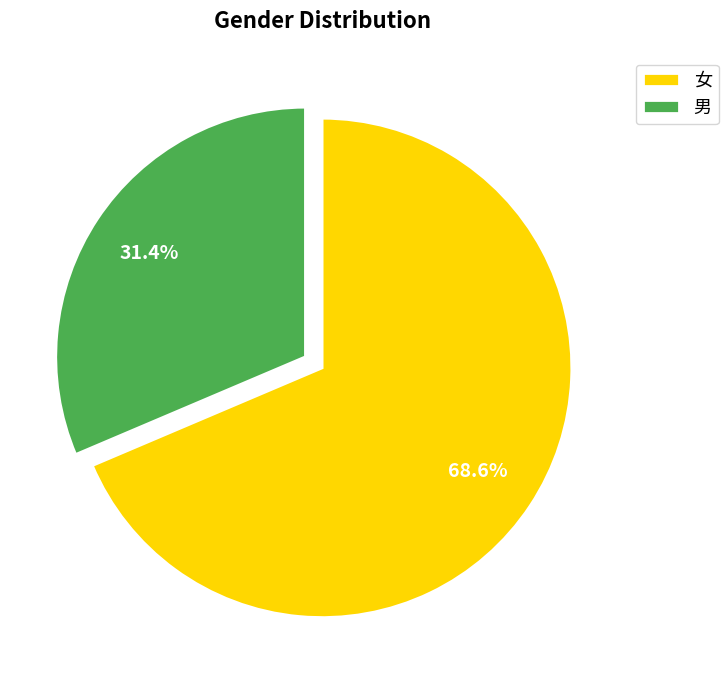

To the nearest percent, what is the average slice percentage?

50%